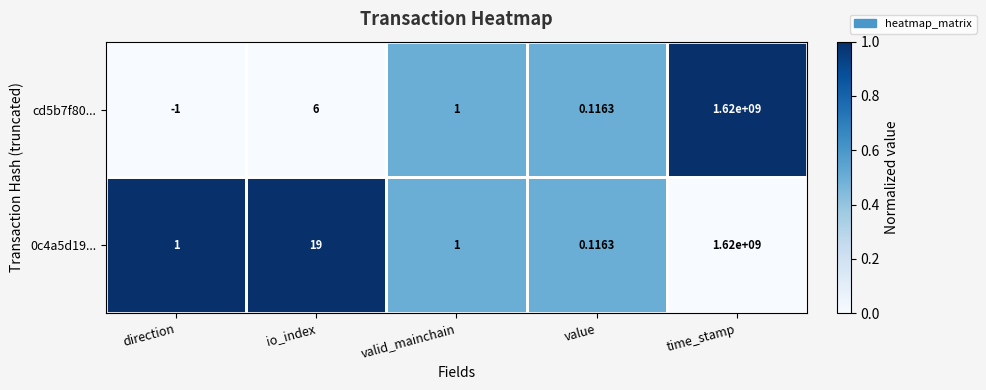

Which category has the lowest value across all series?

direction